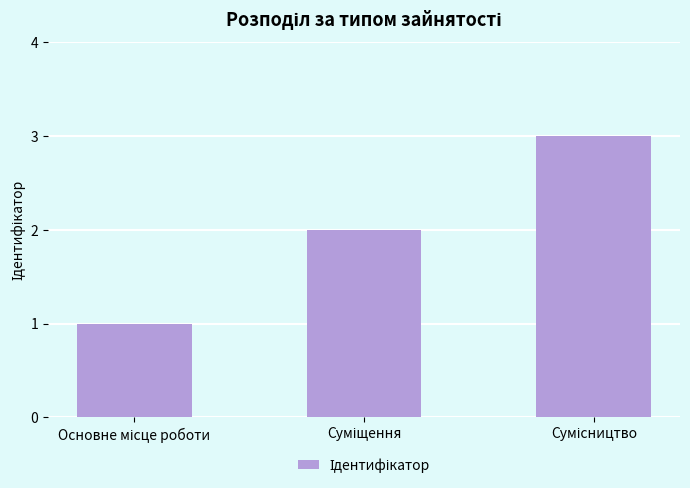

What is the greatest value displayed?

3